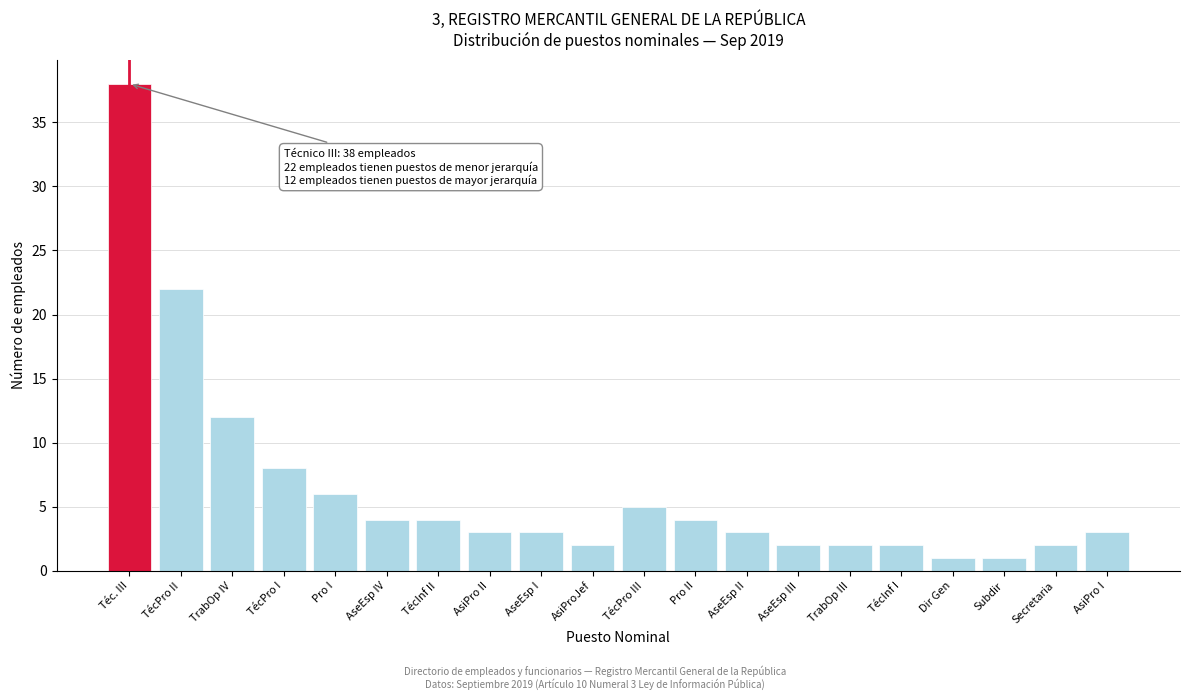

Reading right to left, list all the values displayed in this chart.

AsiPro I=3	Secretaria=2	Subdir=1	Dir Gen=1	TécInf I=2	TrabOp III=2	AseEsp III=2	AseEsp II=3	Pro II=4	TécPro III=5	AsiProJef=2	AseEsp I=3	AsiPro II=3	TécInf II=4	AseEsp IV=4	Pro I=6	TécPro I=8	TrabOp IV=12	TécPro II=22	Téc. III=38